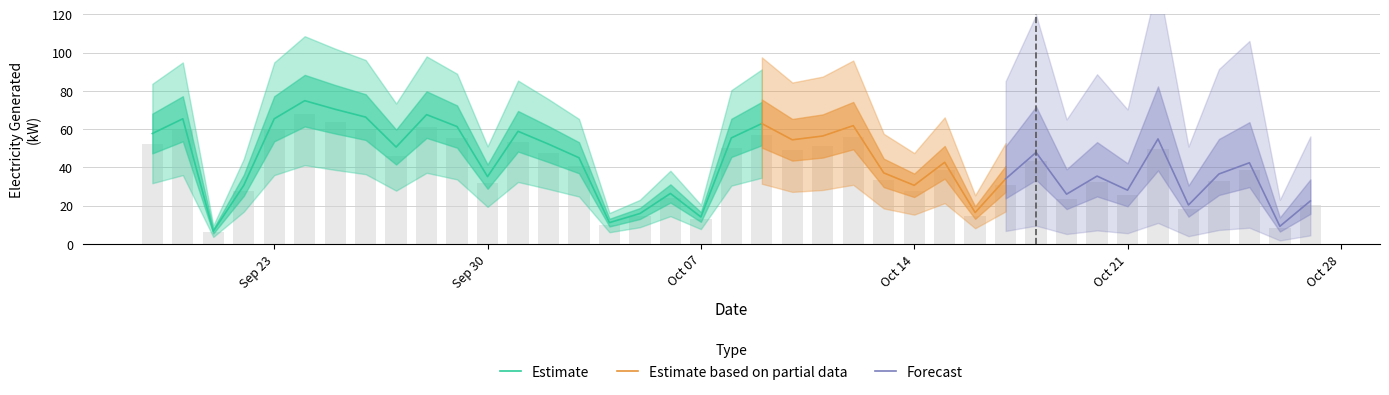

Read the electricity value at 19.

55.5